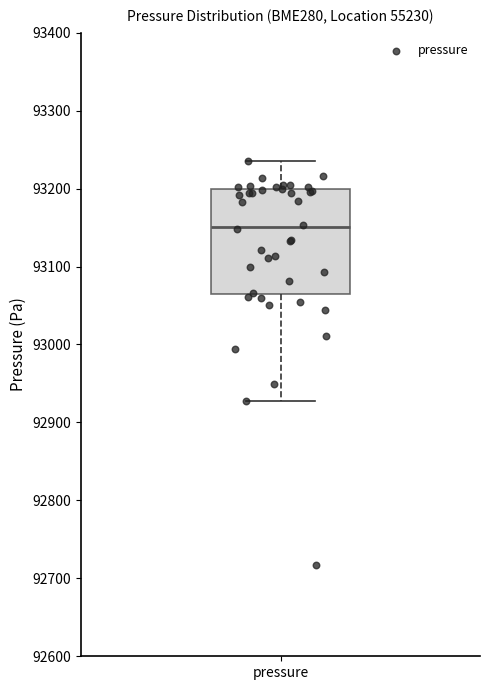

Read this box plot against the y-axis: the position of the median line, the range covered by the box, and the ends of both whiskers. The values are not printed on the chart, so give them approximately, as read against the axis.

median 93150, box 93070 to 93200, whiskers 92930 to 93230